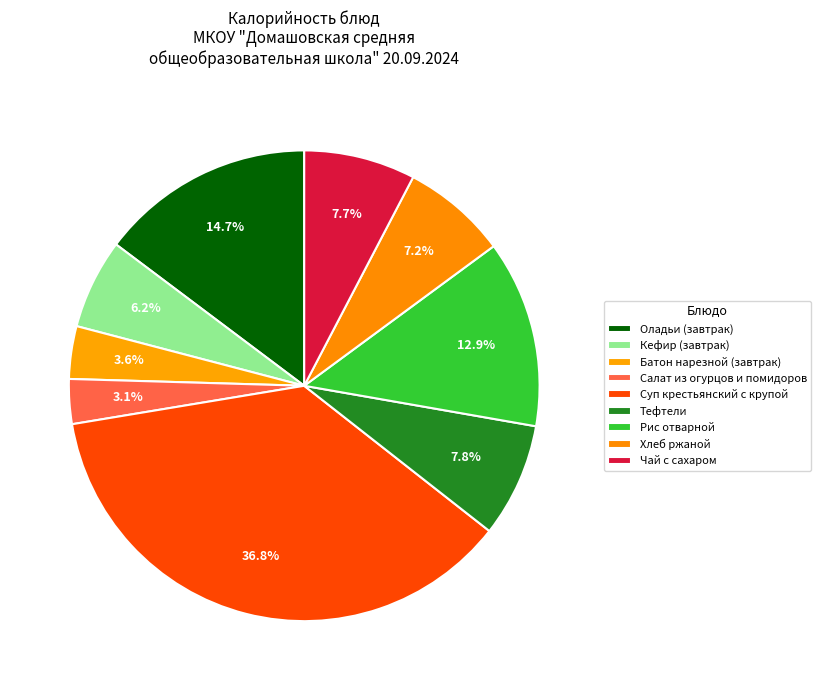

How many slices are in this pie chart?

9